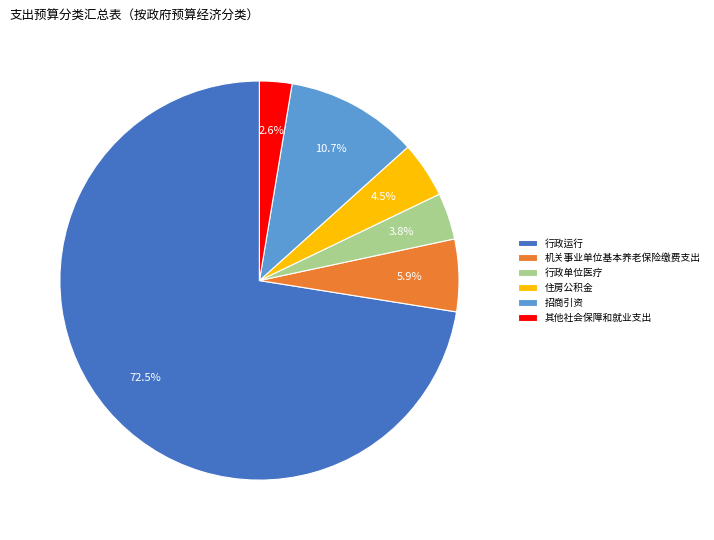

Rank the categories by value from highest to lowest.

行政运行, 招商引资, 机关事业单位基本养老保险缴费支出, 住房公积金, 行政单位医疗, 其他社会保障和就业支出